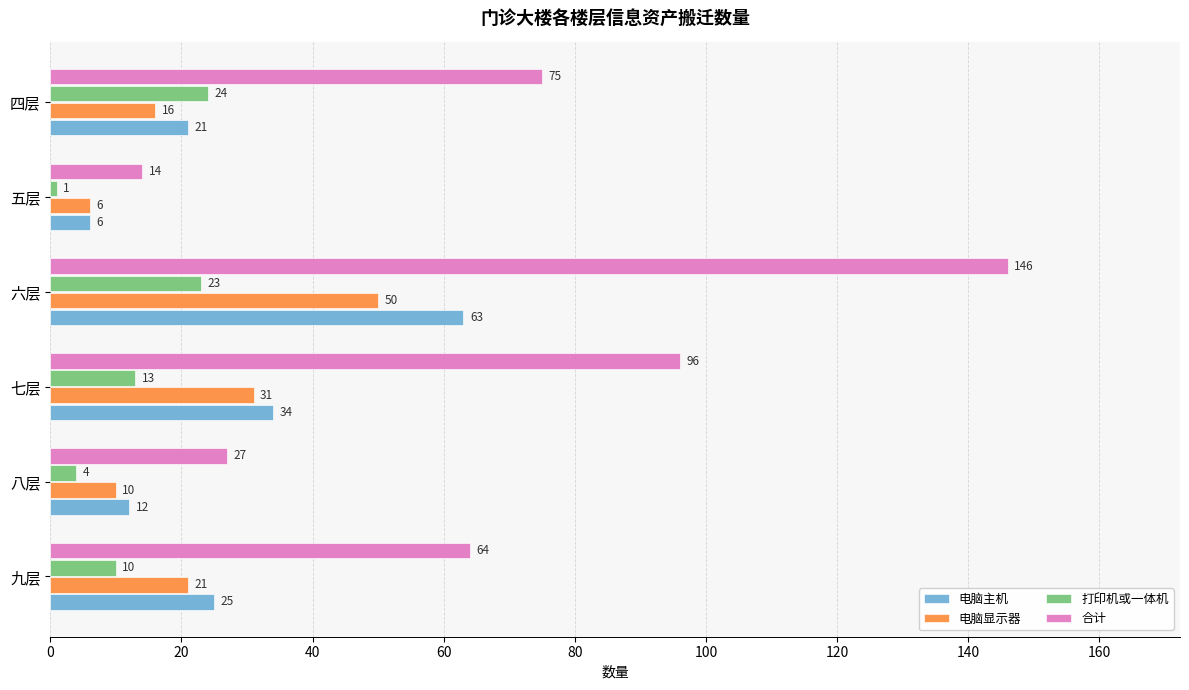

The value of 电脑显示器 at 七层 is 55. True or false?

False